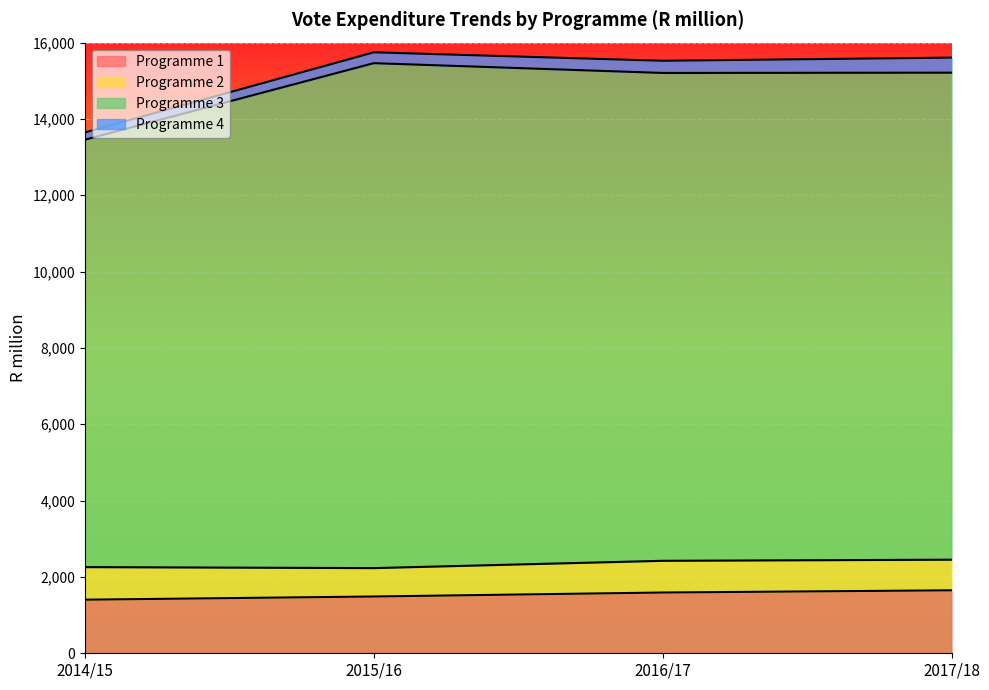

What position from the right is 2016/17?

2